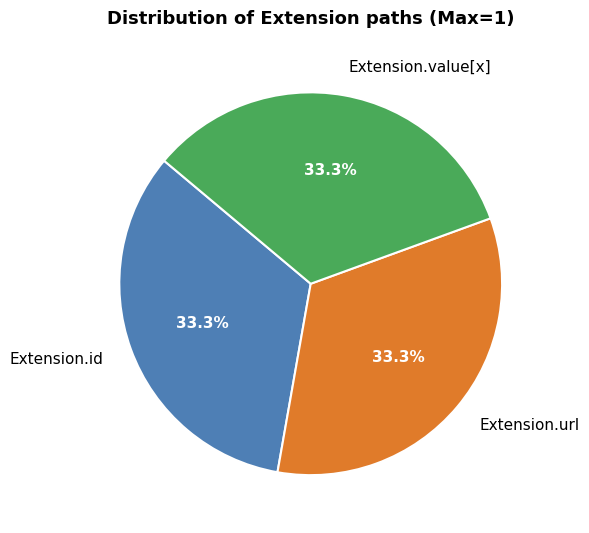

What is the total percentage of Extension.value[x] and Extension.url?

66.7%